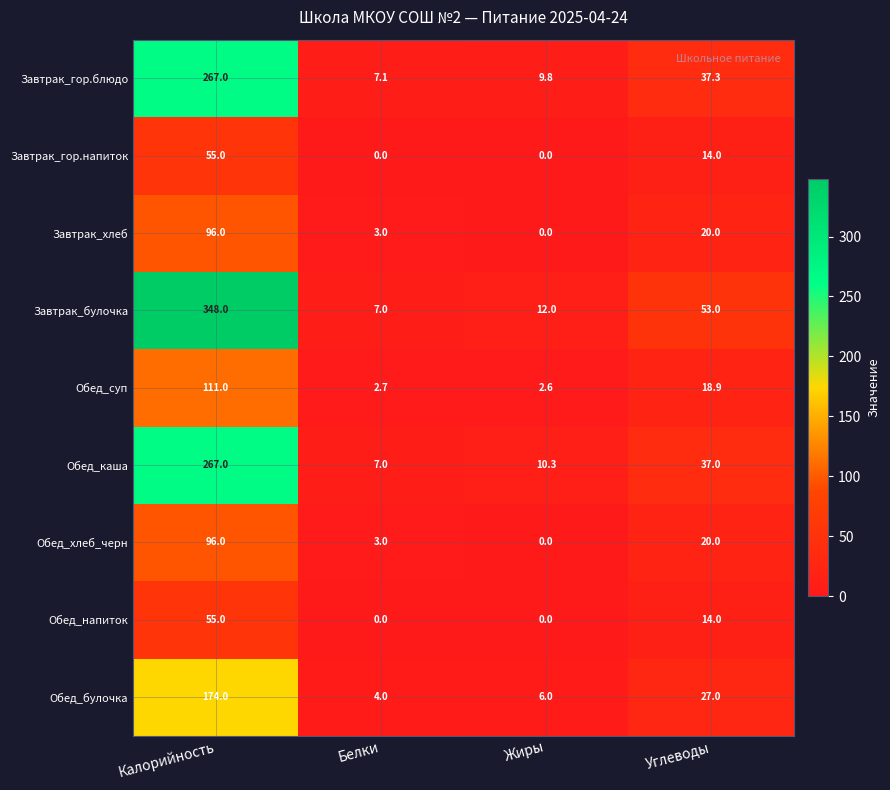

At which label does Завтрак_булочка reach its peak?

Калорийность